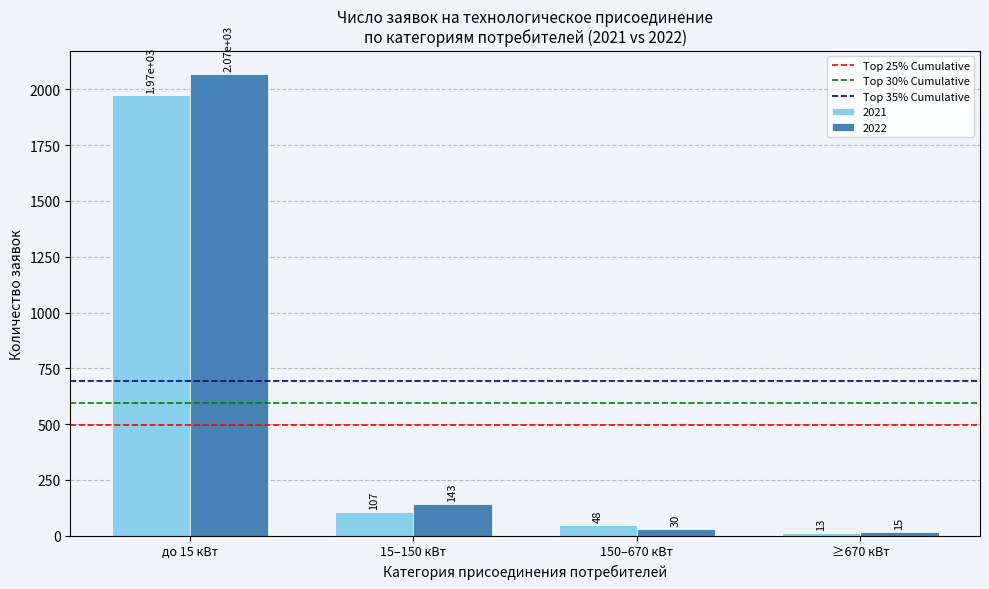

Which series has the largest total across all categories?

2022